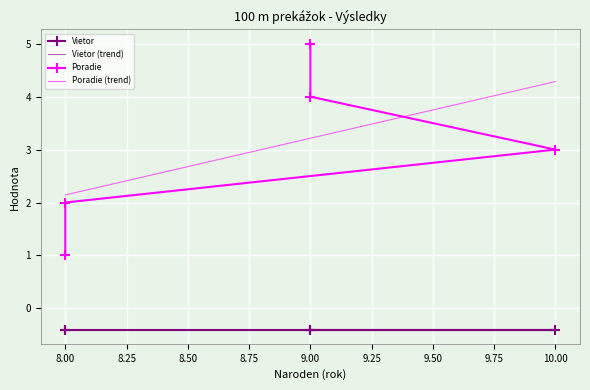

What is the greatest value displayed?

5